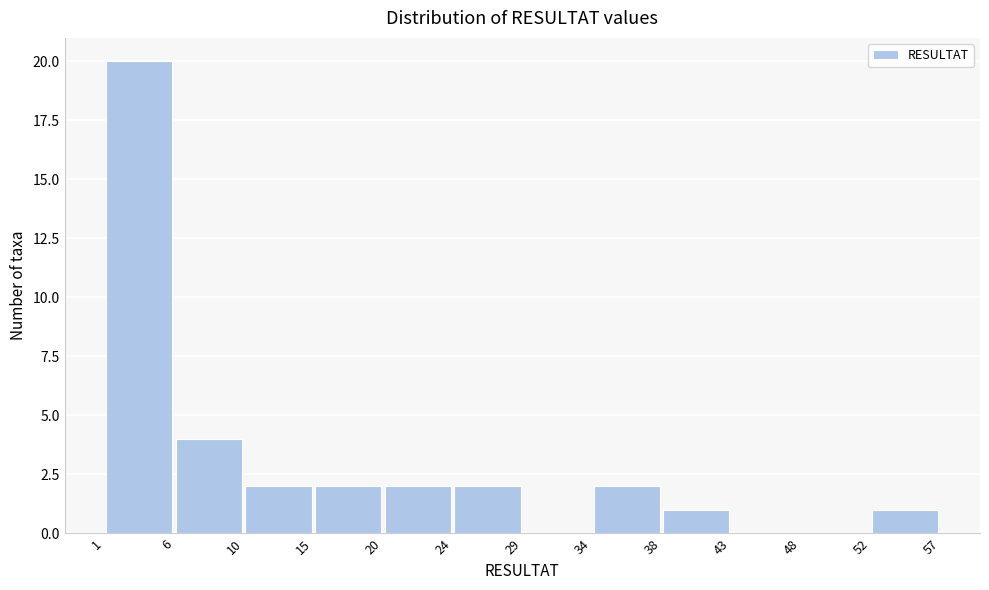

How tall is the bar that spans 52 to 57 on the x-axis? The values are not printed on the chart, so give them approximately, as read against the axis.

1